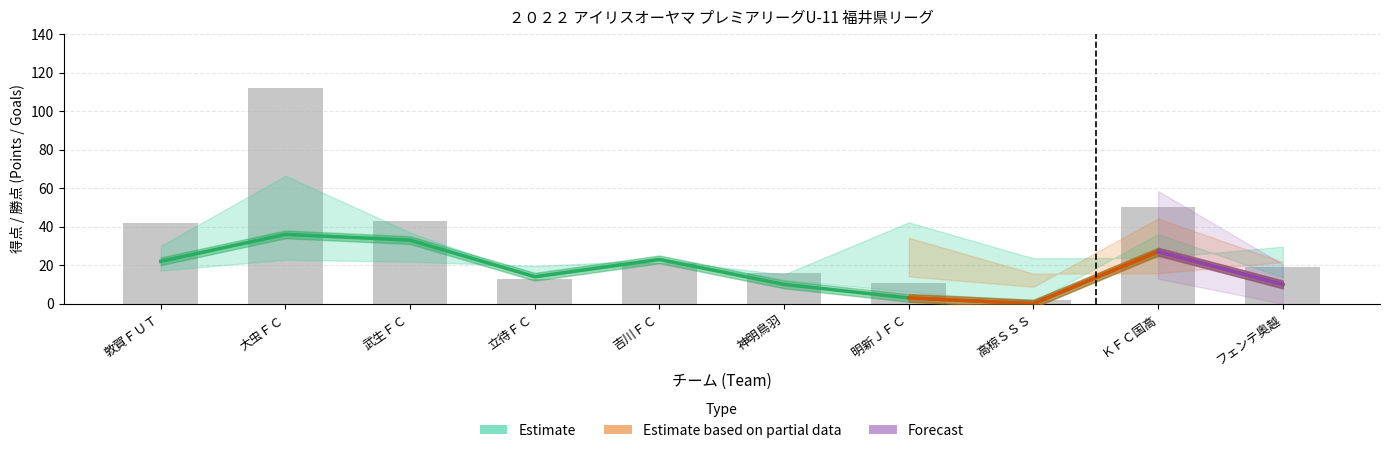

What is the difference between the maximum and minimum values in the 得点 (Estimate upper) series?

110